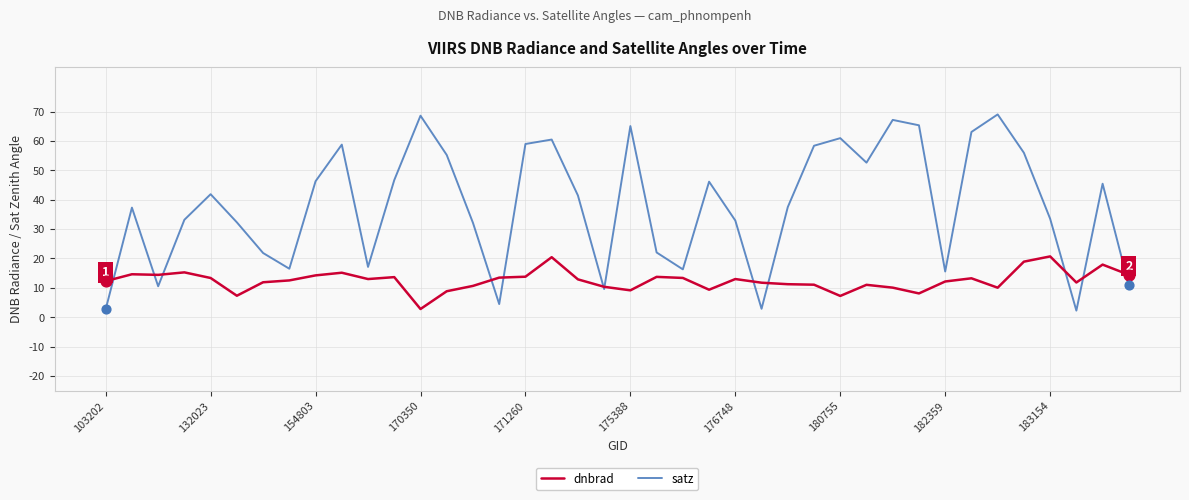

At how many categories does at least one series exceed 31?

27